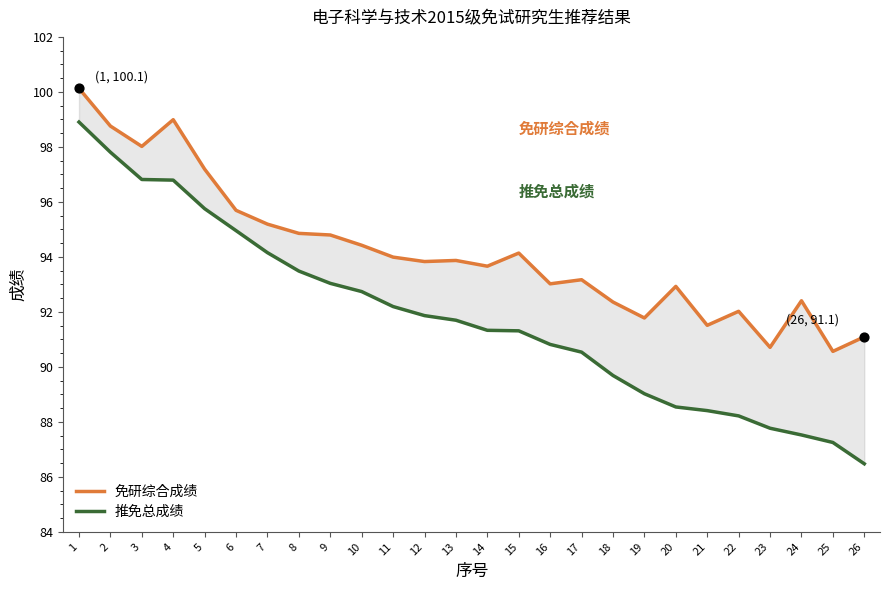

What is the total value across all series at 8?

188.3